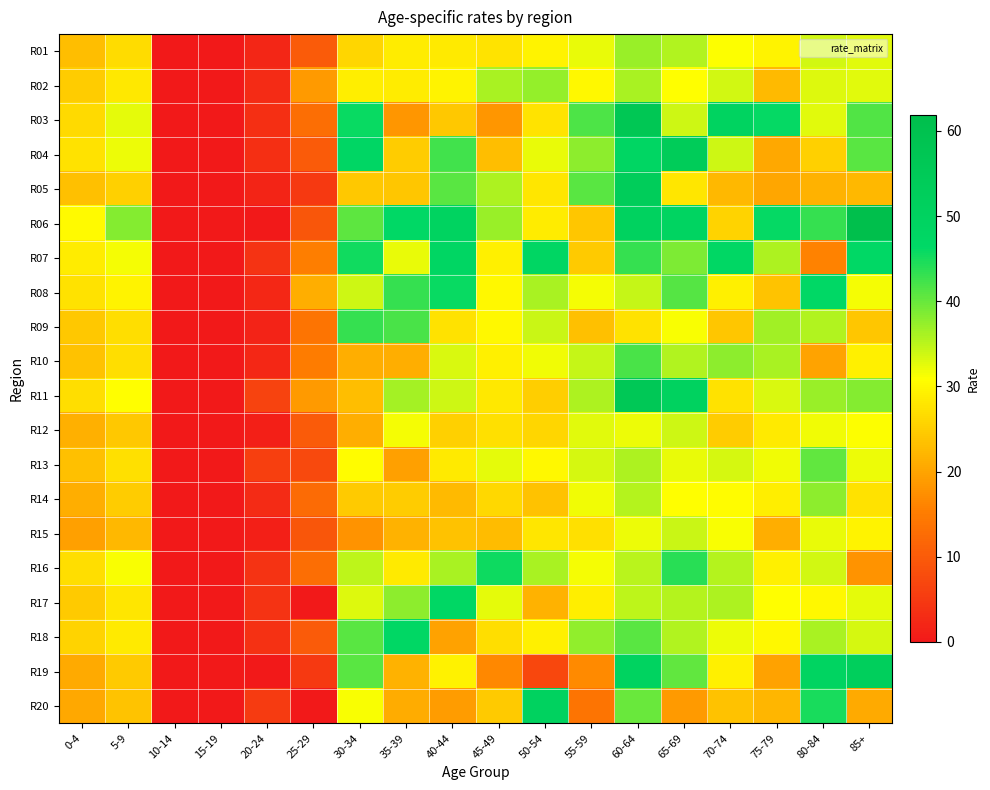

What is the spread (max minus min) of values at 20-24?

6.4